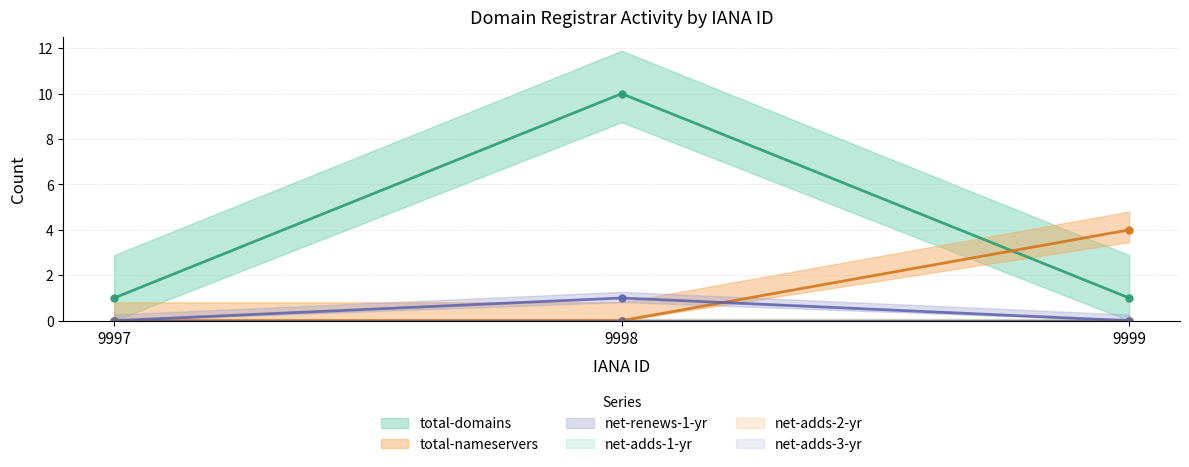

At how many categories does at least one series exceed 7?

1